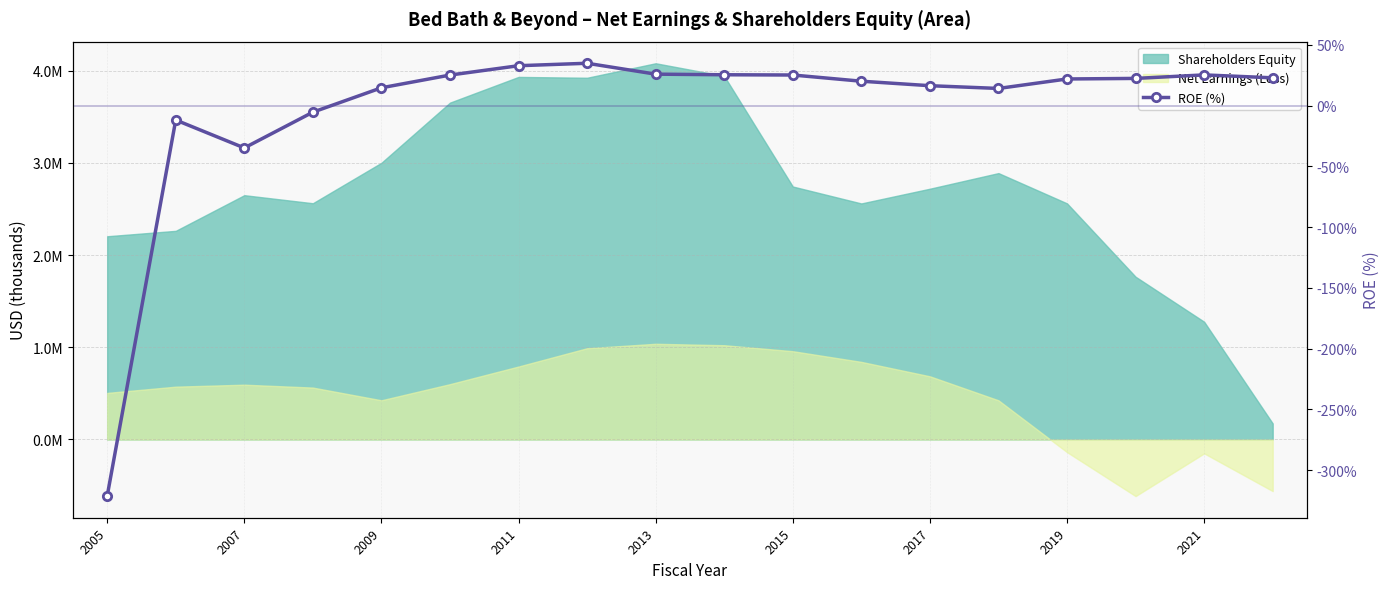

What is the difference between the maximum and minimum values?

356.2